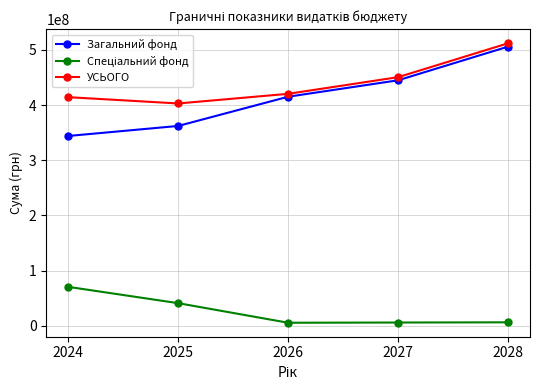

What is the highest value of the УСЬОГО series?

512028849